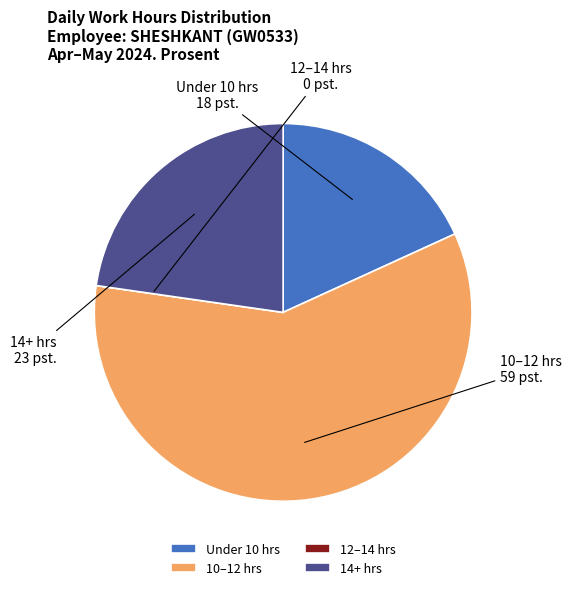

Which has a higher value, 14+ hrs or 10–12 hrs?

10–12 hrs